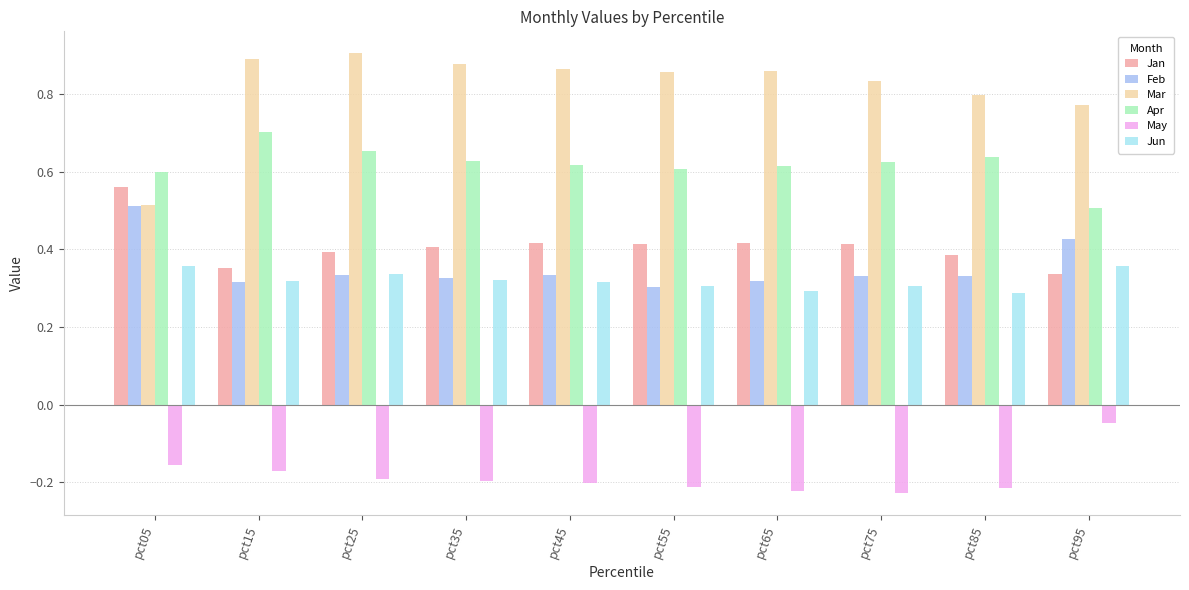

What is the difference between the second highest and minimum values in the Jan series?

0.1